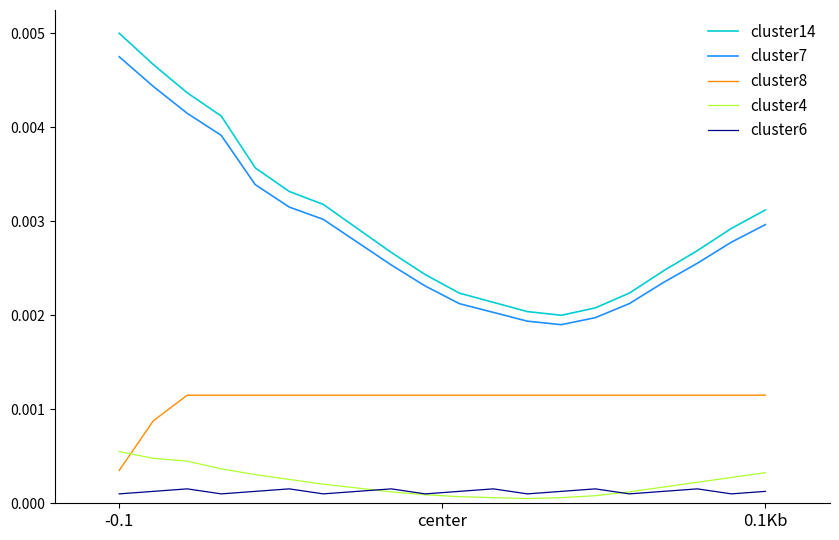

Which series has the widest spread of values?

cluster14